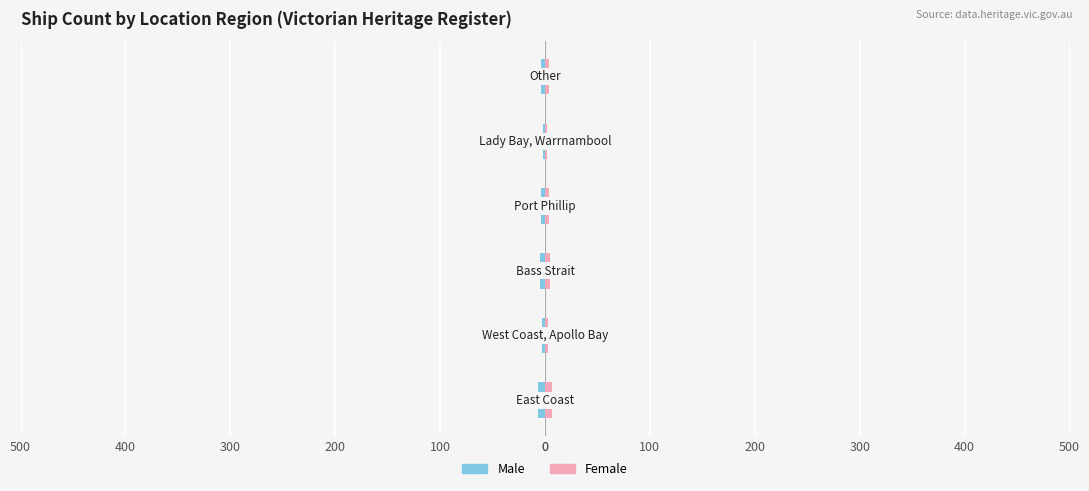

What is the value of the Female bar at the 4th from the left?

4